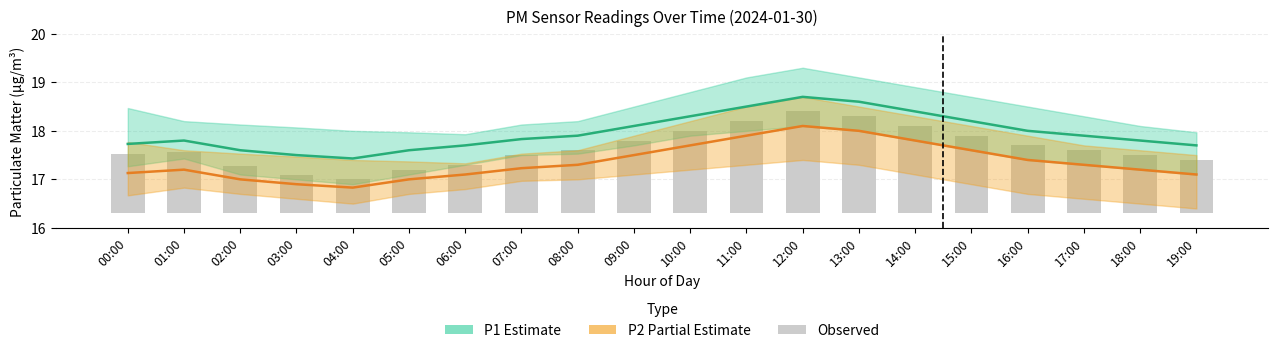

Read the P1 (Estimate) value at 08:00.

17.9